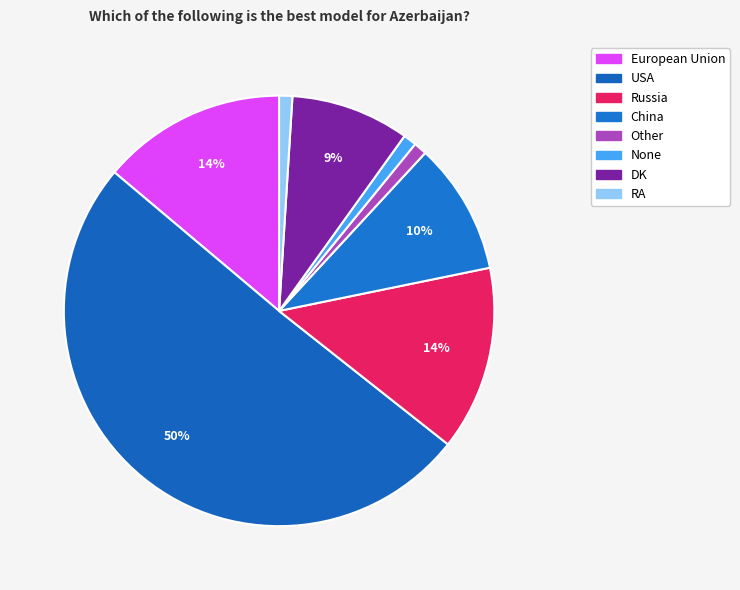

How many segments does this pie chart have?

8